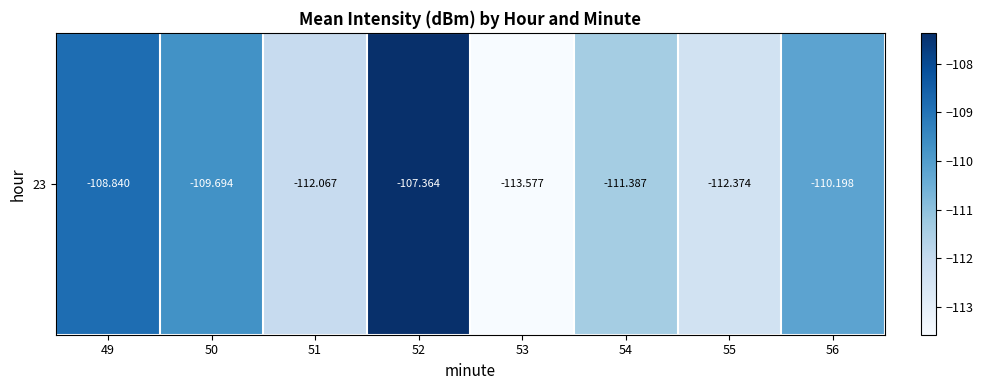

Which category has the highest value across all series?

52